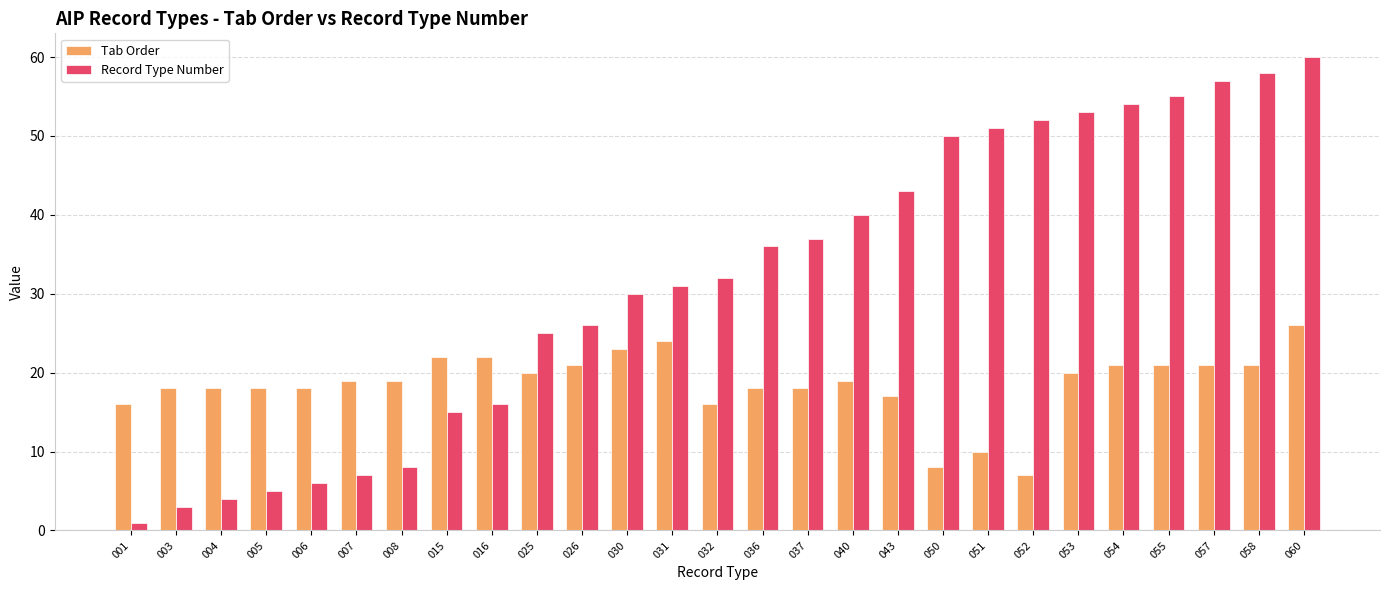

What is the greatest value displayed?

60